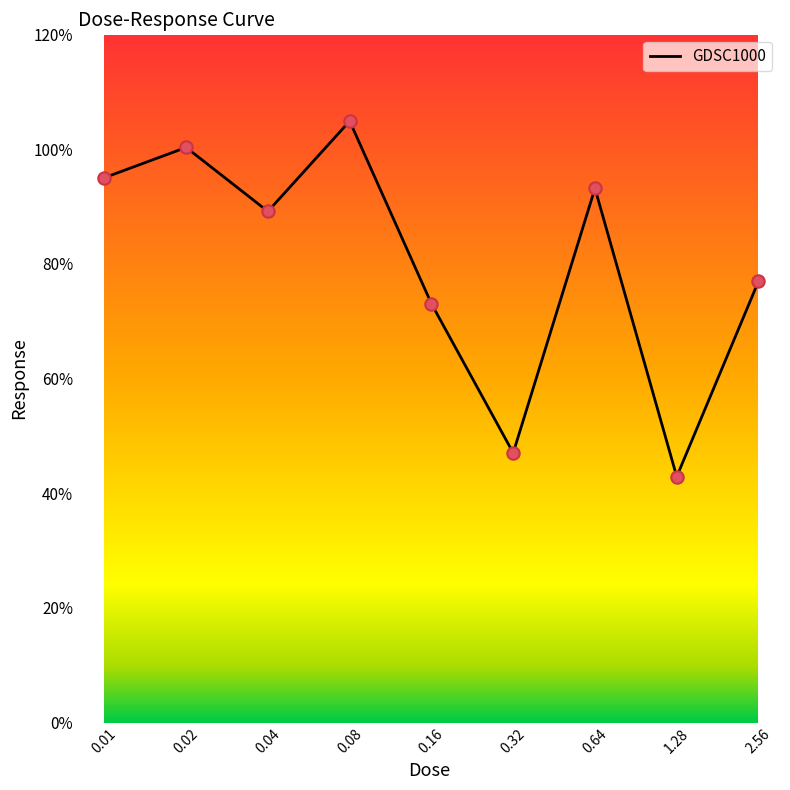

What is the minimum value shown in the chart?

42.9